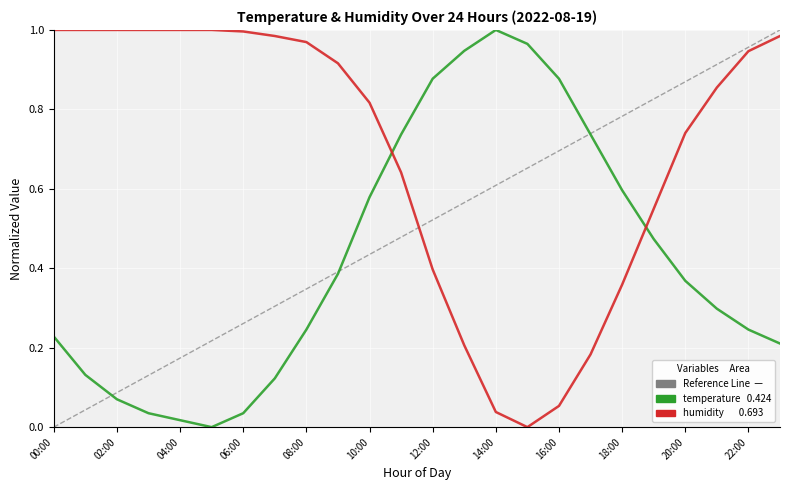

How many intersections are there between temperature and humidity?

2